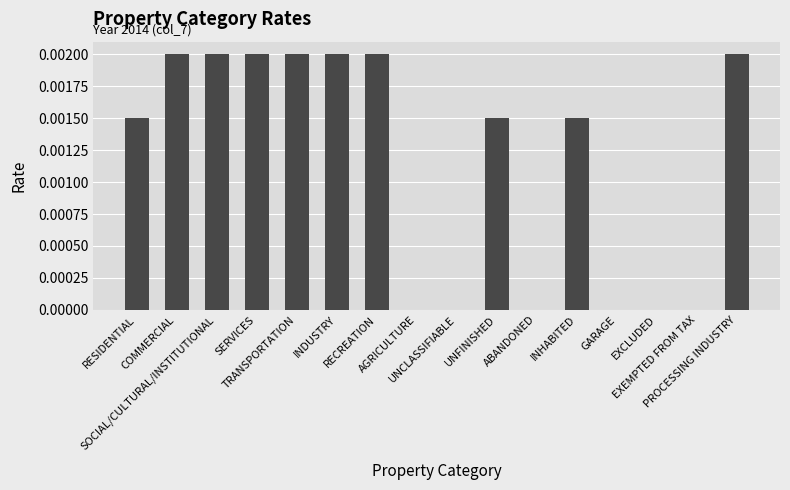

Count the number of categories in the chart.

16